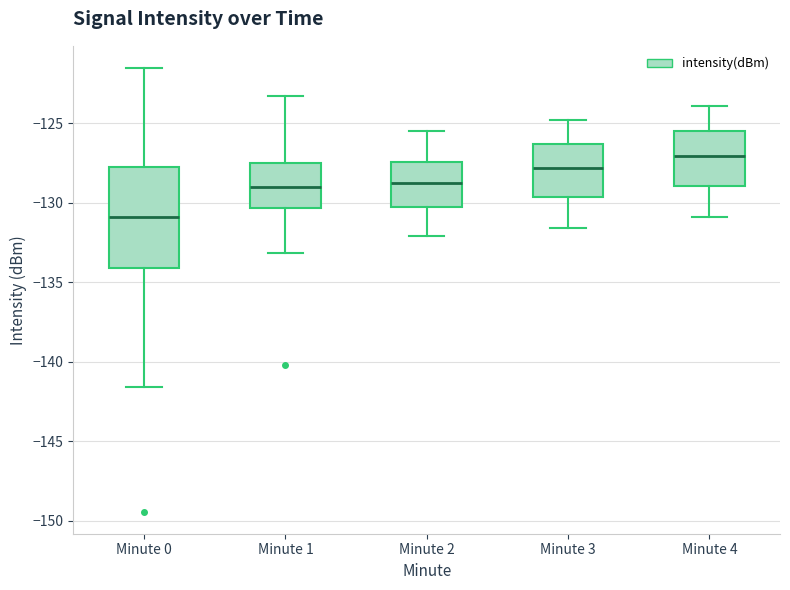

Reading left to right, read every box against the y-axis: the position of its median line, the range the box covers, and the ends of its whiskers. The values are not printed on the chart, so give them approximately, as read against the axis.

Minute 0: median -131.0, box -134.0 to -128.0, whiskers -141.5 to -121.5
Minute 1: median -129.0, box -130.5 to -127.5, whiskers -133.0 to -123.5
Minute 2: median -128.5, box -130.5 to -127.5, whiskers -132.0 to -125.5
Minute 3: median -128.0, box -129.5 to -126.5, whiskers -131.5 to -125.0
Minute 4: median -127.0, box -129.0 to -125.5, whiskers -131.0 to -124.0